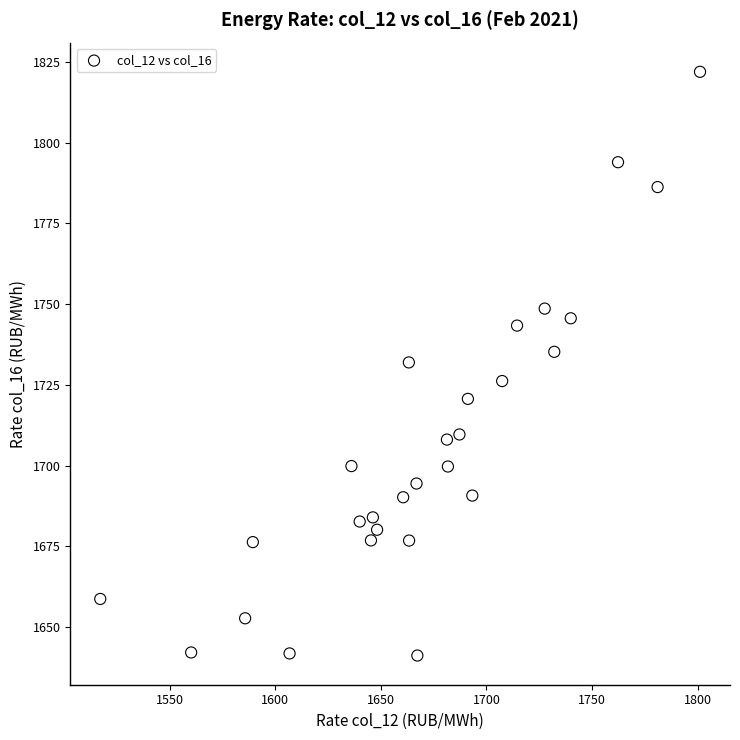

What is the range of Y values (max minus min)?

180.7